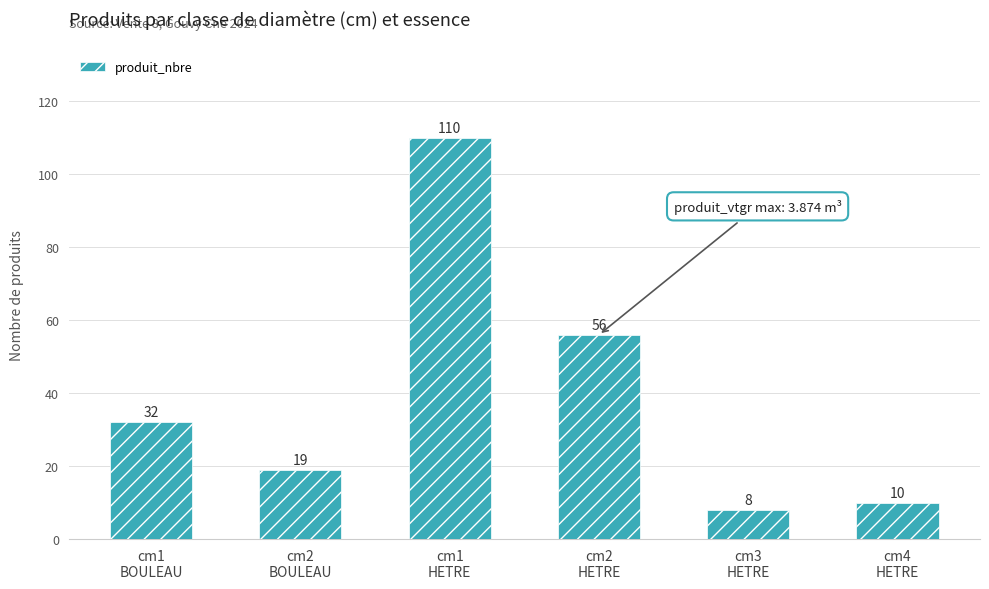

Read the value at cm3
HETRE.

8